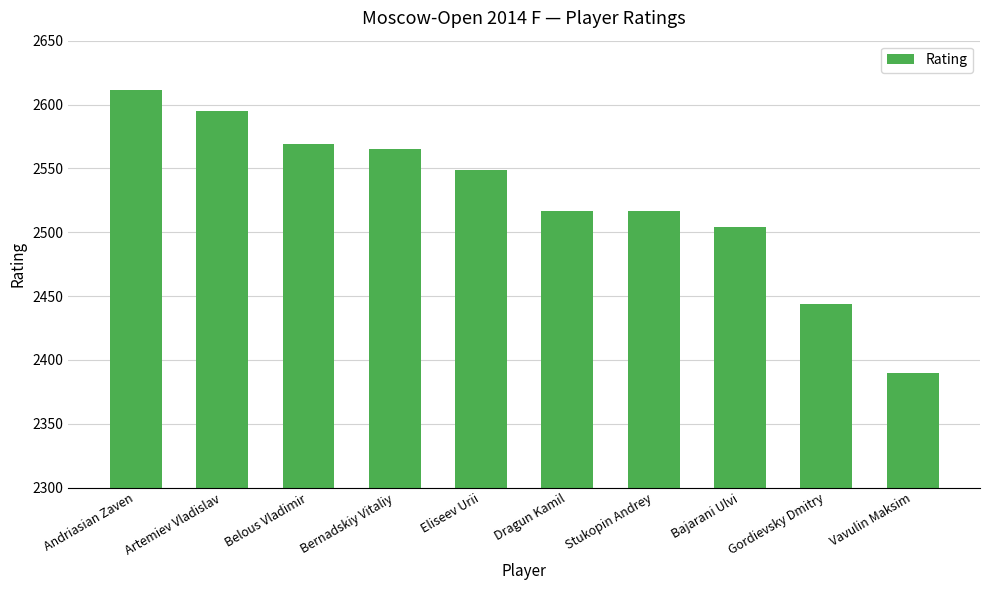

Which has a higher value, Dragun Kamil or Gordievsky Dmitry?

Dragun Kamil